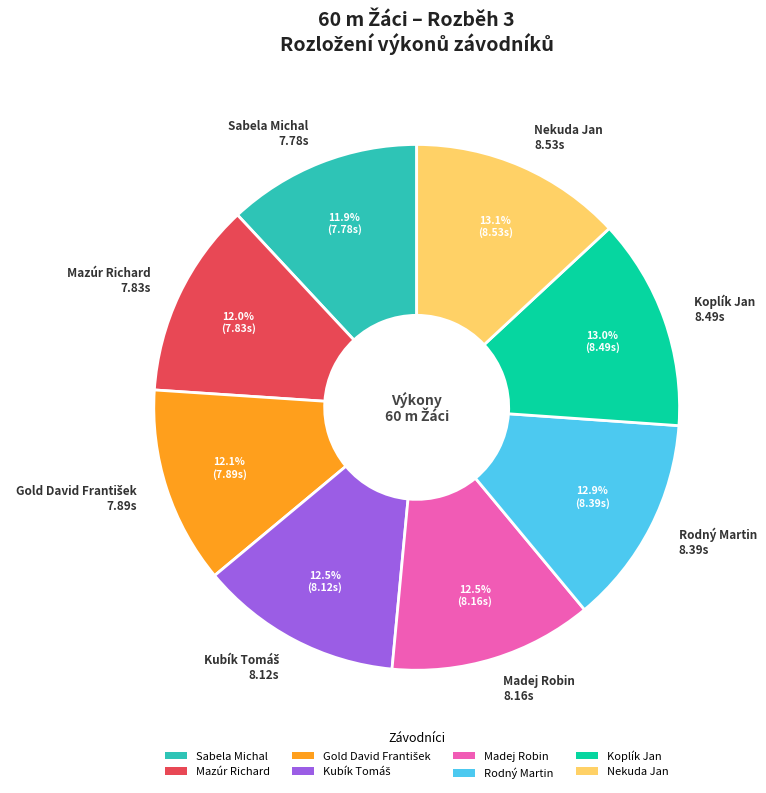

How many slices are in this pie chart?

8